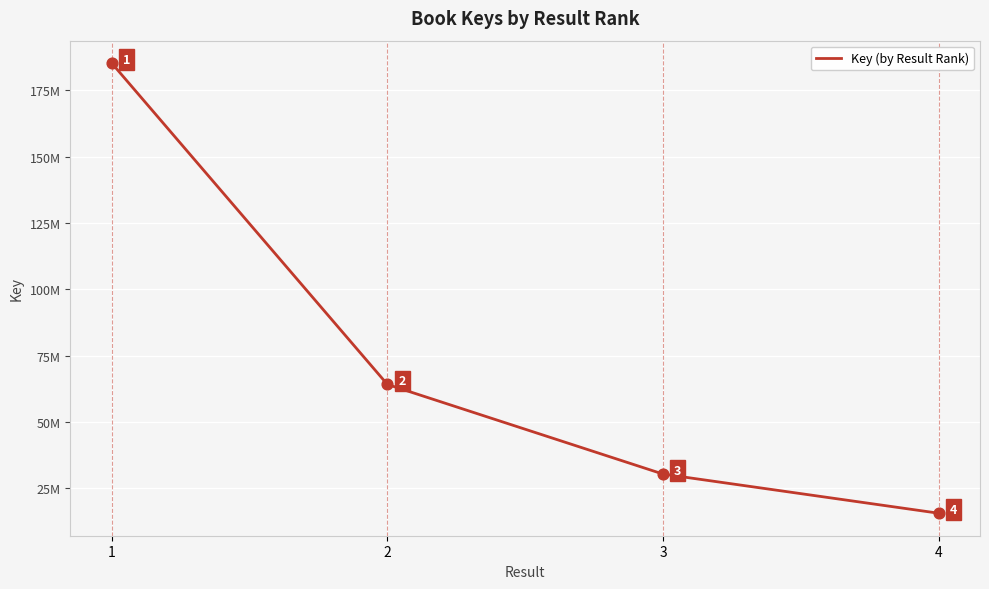

Which has a higher value, 1 or 2?

1